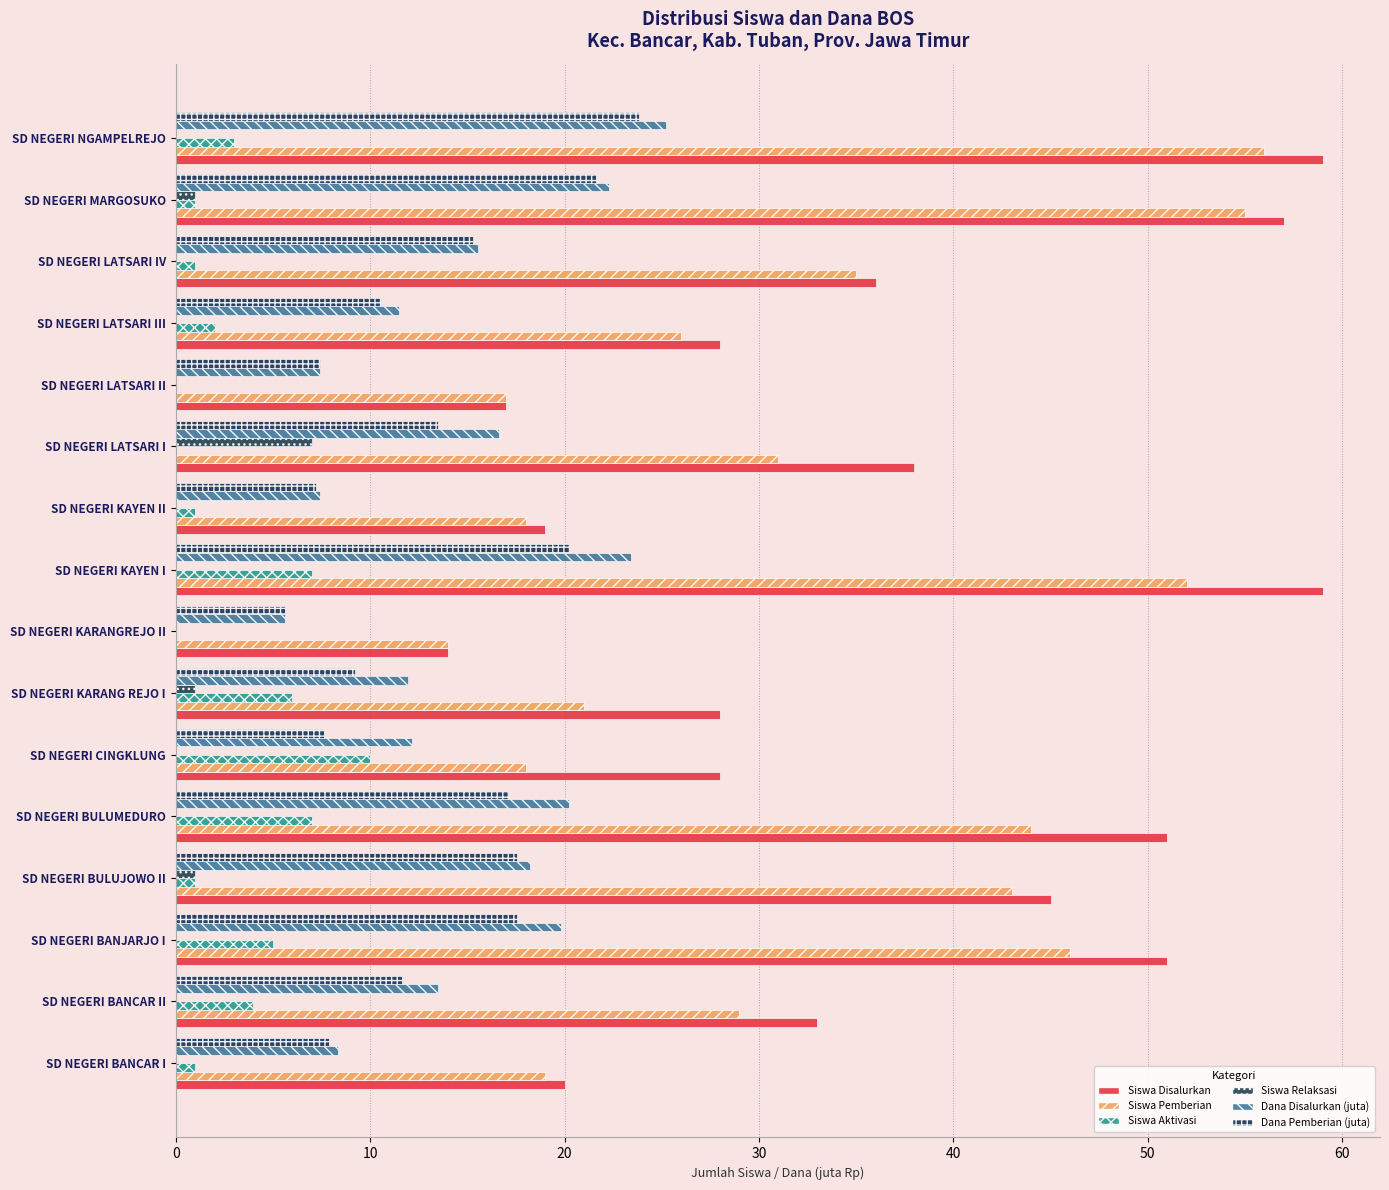

How many distinct data groups are displayed?

6